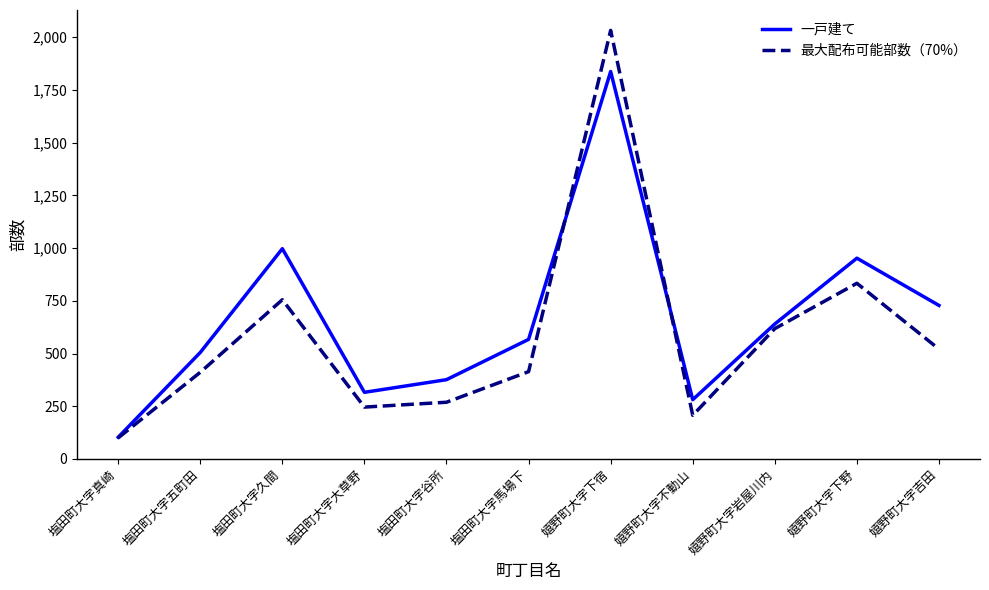

Which category has the lowest value in the 一戸建て series?

塩田町大字真崎